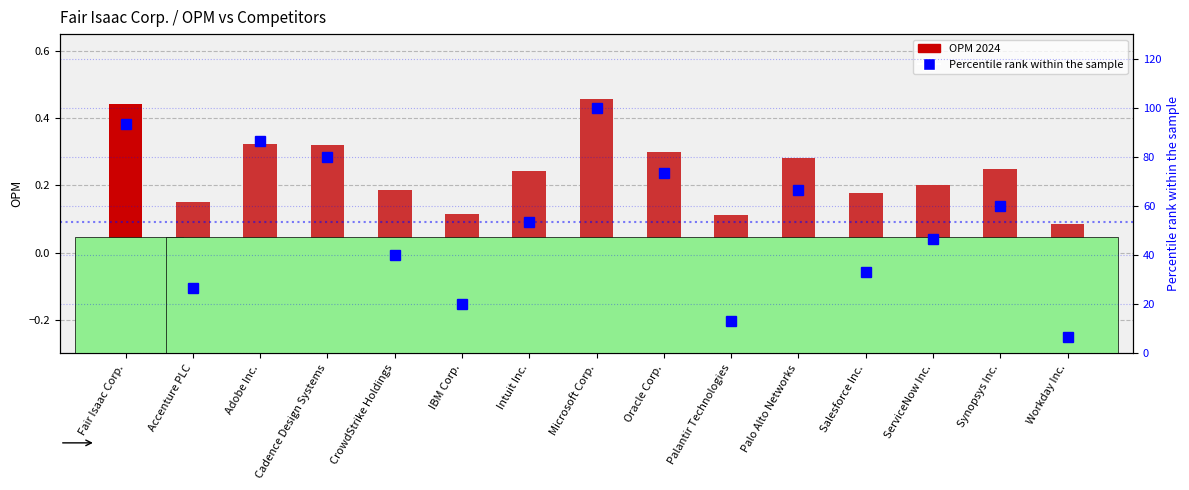

Which series has the largest total across all categories?

Percentile rank within sample